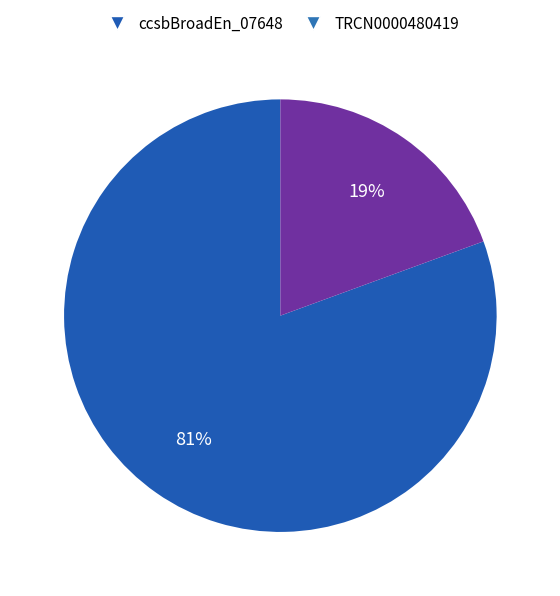

Is there a majority slice in this chart?

Yes